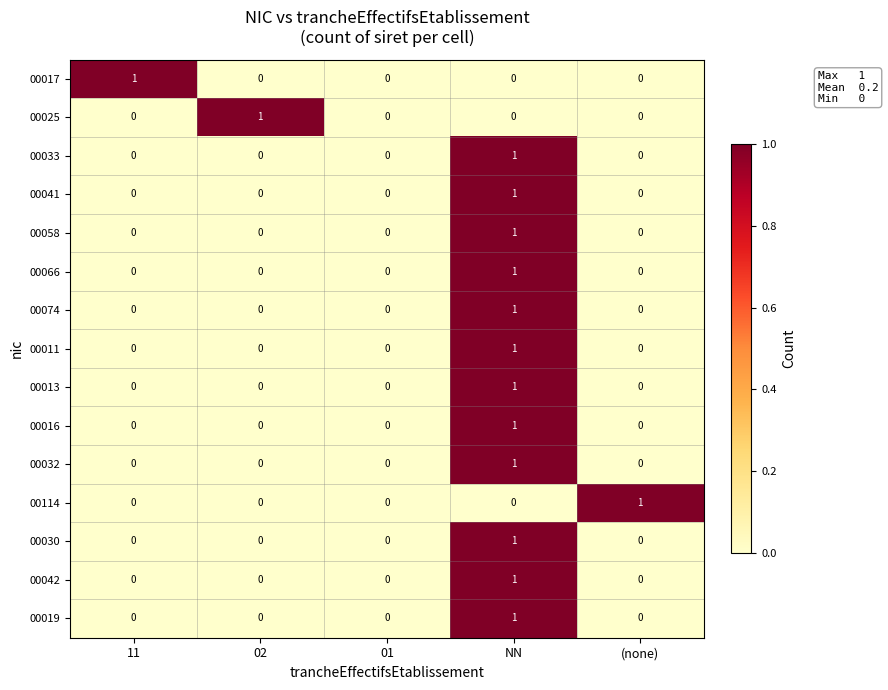

Count the 00058 values in the range 0 to 1.

5